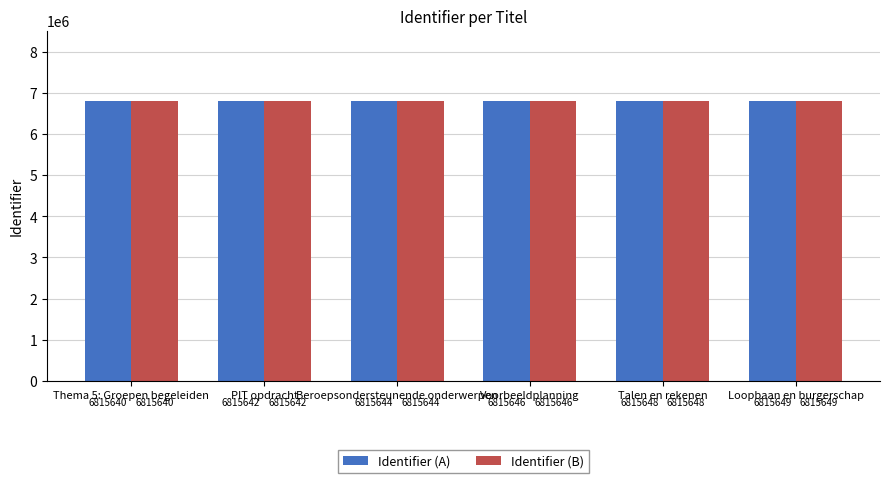

What is the sum of all Identifier (B) values?

40893869